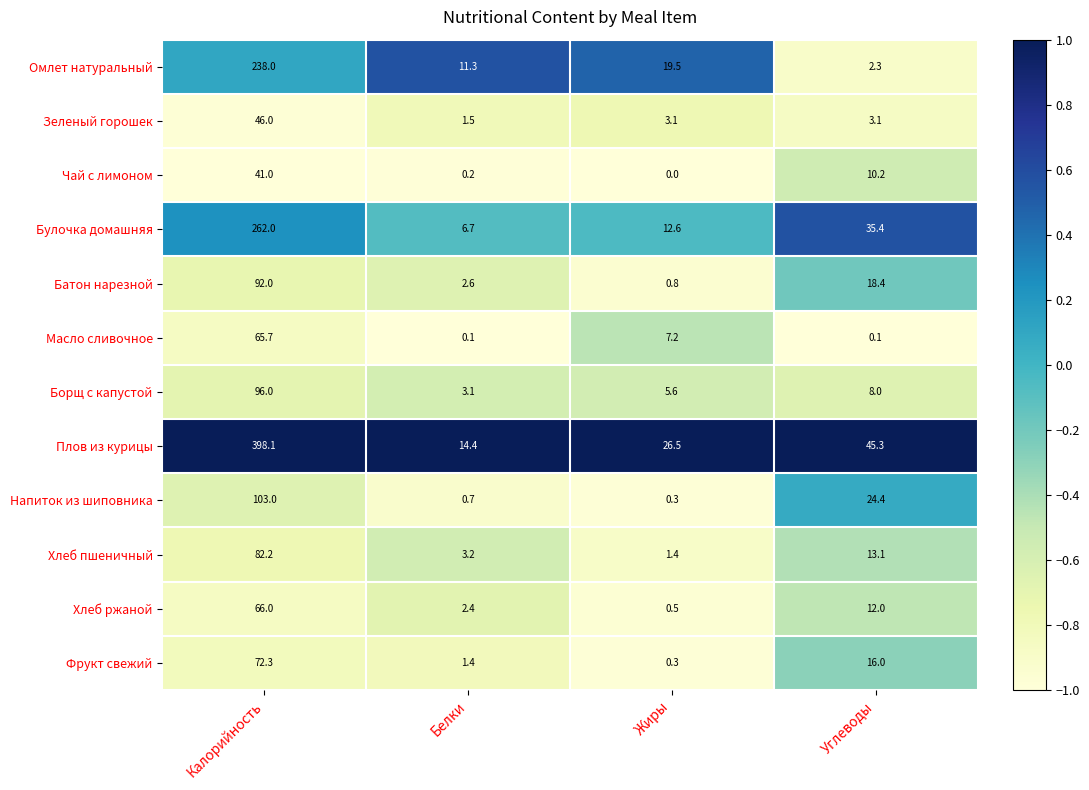

At which category is the sum across all series the highest?

Калорийность